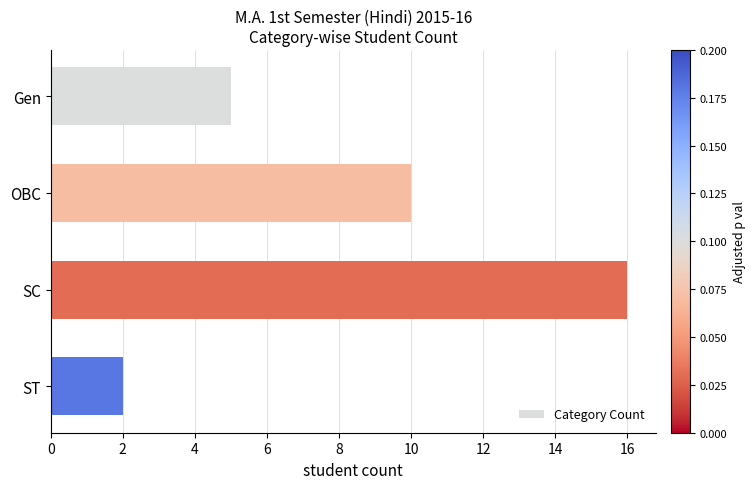

How many bars are there in total?

4